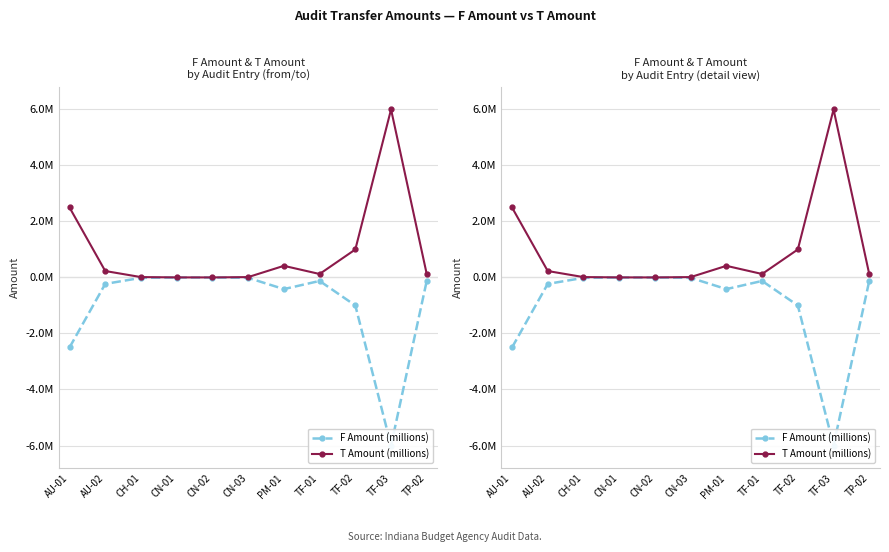

What is the difference between the highest and lowest values at AU-01?

5000000.0